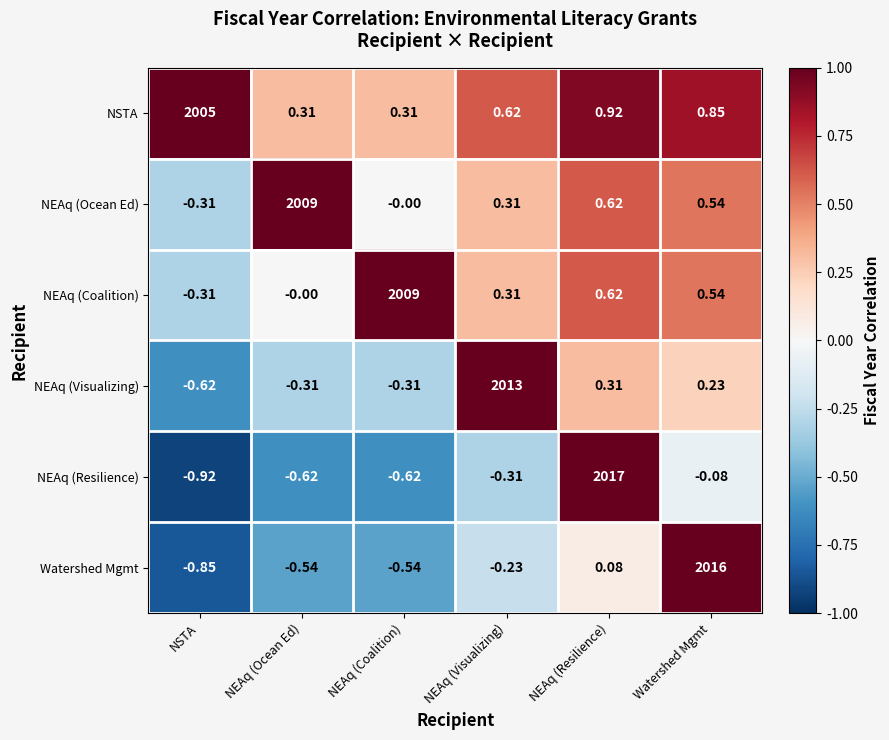

Where is Watershed Mgmt nearest to the value 1007?

NEAq (Resilience)